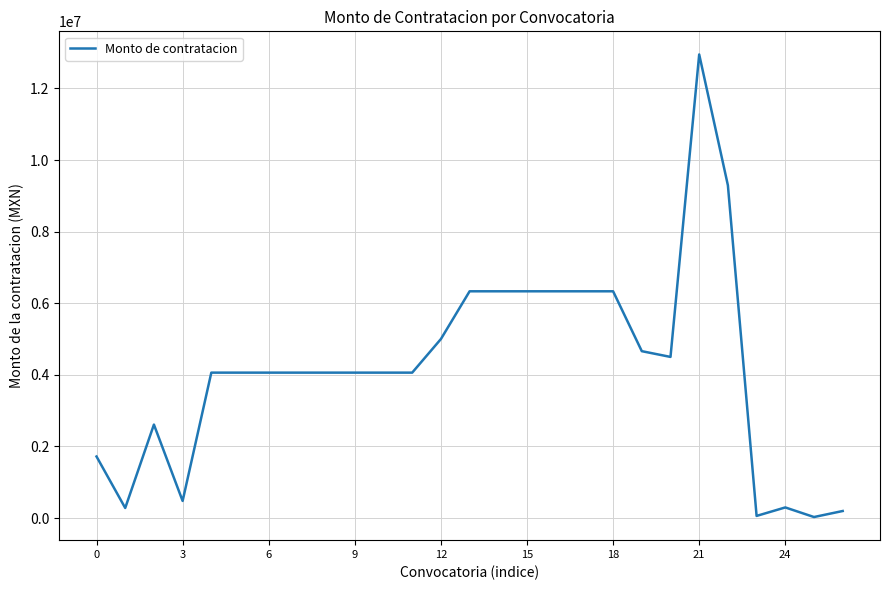

What is the difference between the maximum and minimum values?

12920963.3